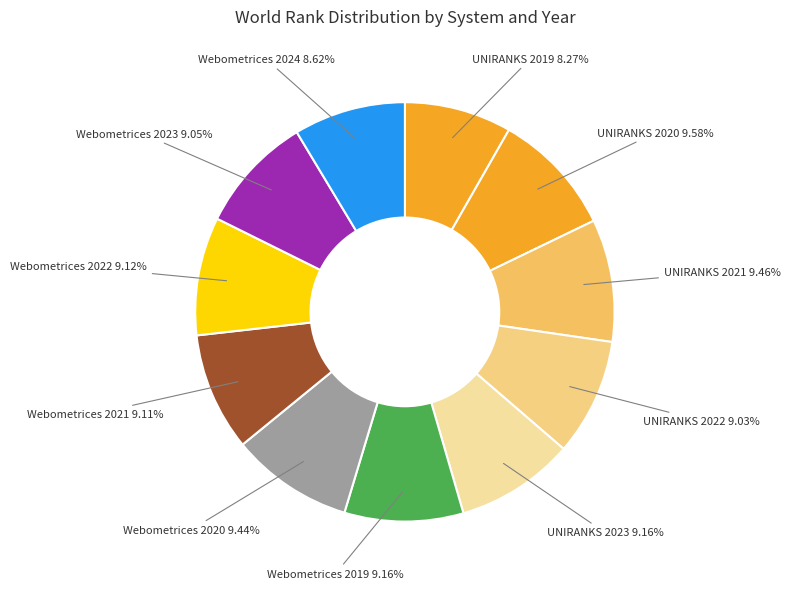

What percentage is the Webometrices 2020 slice, to the nearest percent?

9%